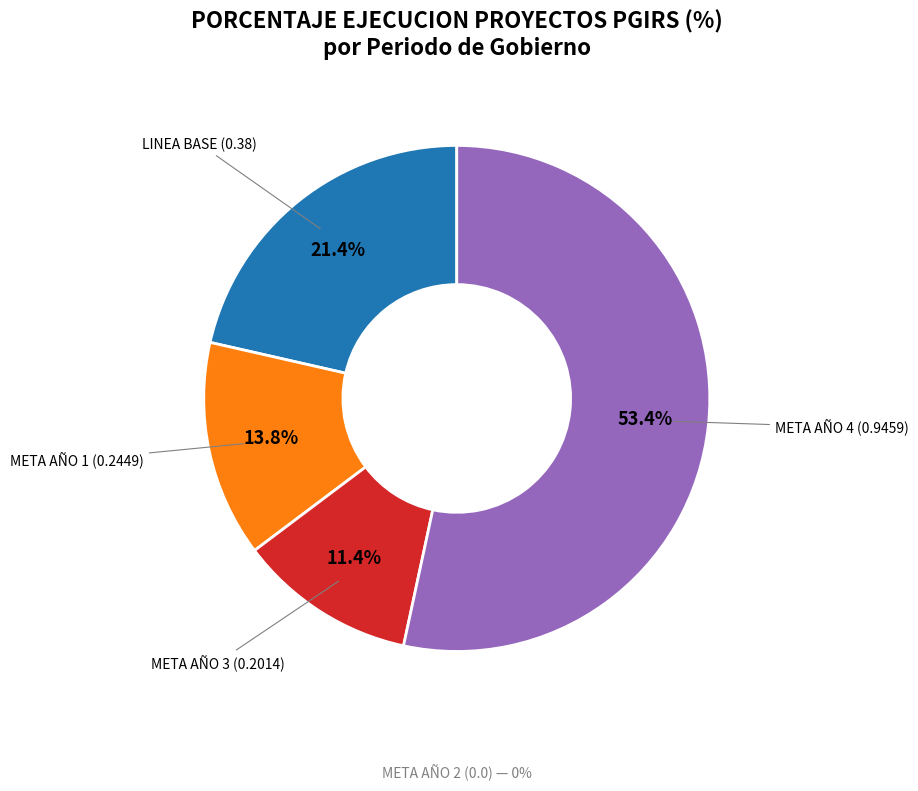

To the nearest percent, what is the average slice percentage?

20%